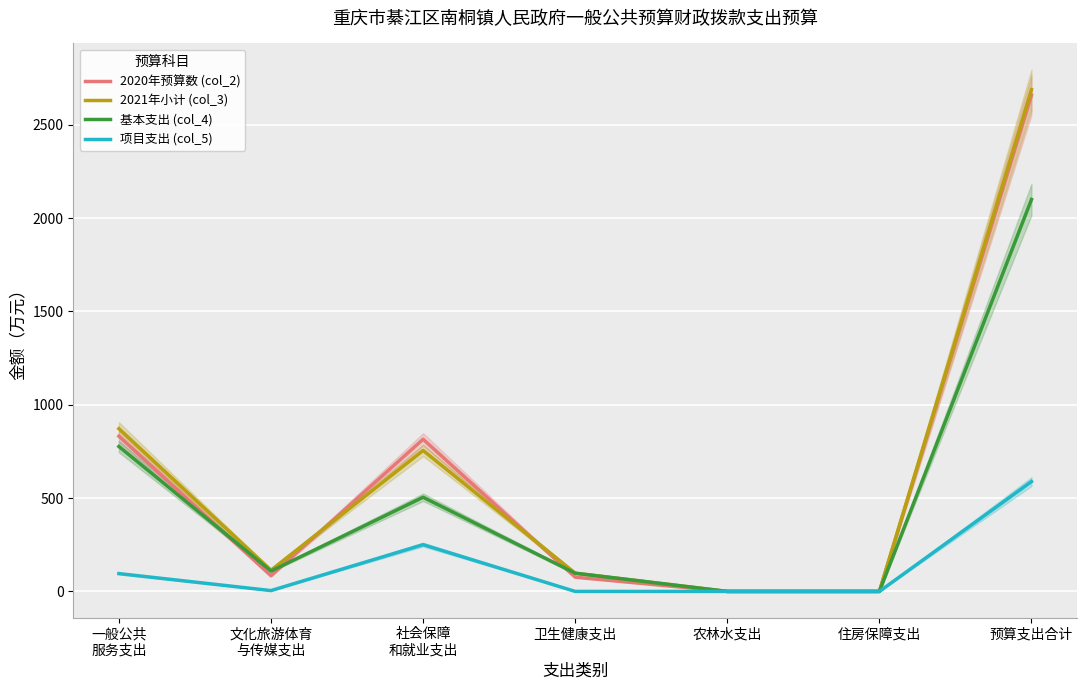

Which has a higher value, 住房保障支出 or 预算支出合计?

预算支出合计